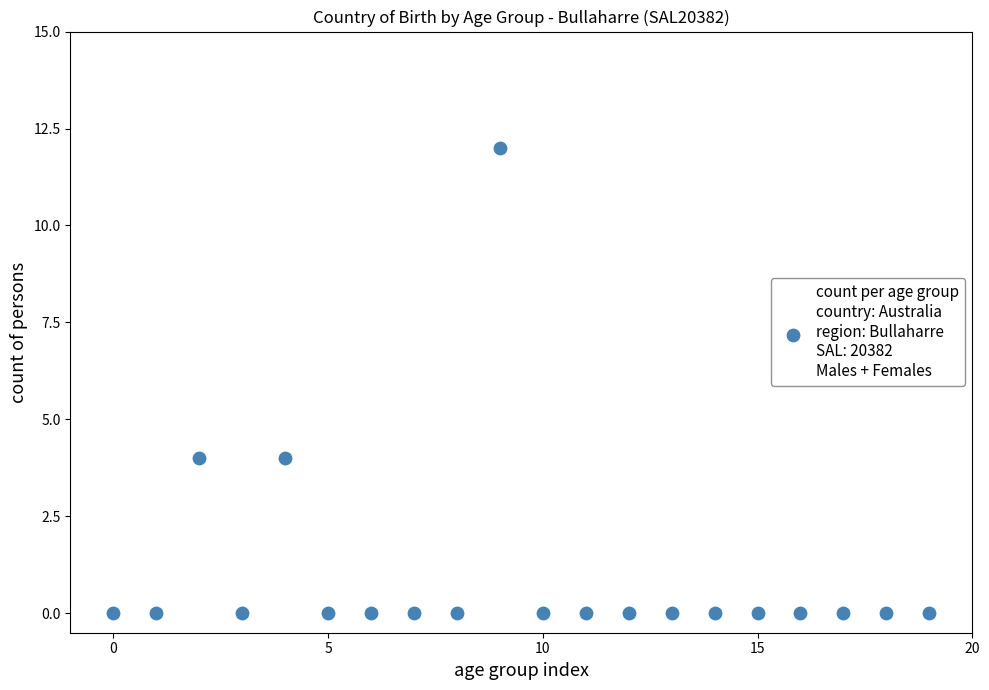

What is the range of Y values (max minus min)?

12